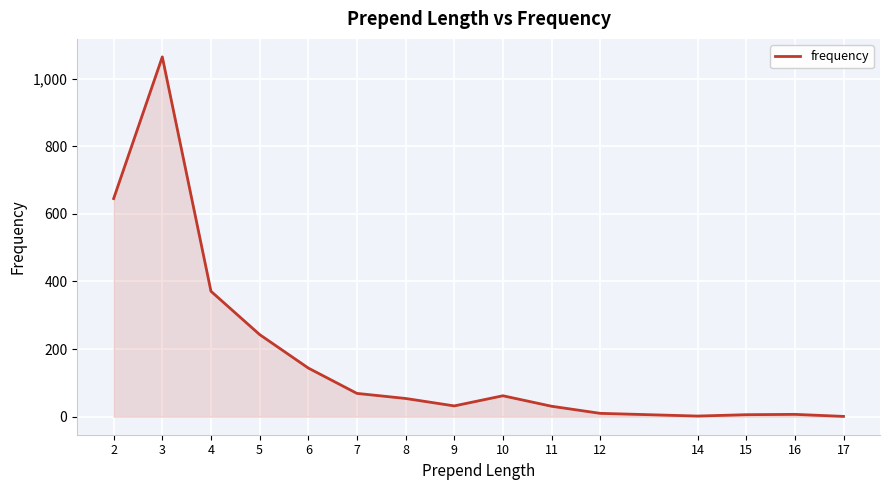

Is it true that the value at 7 is 119?

False